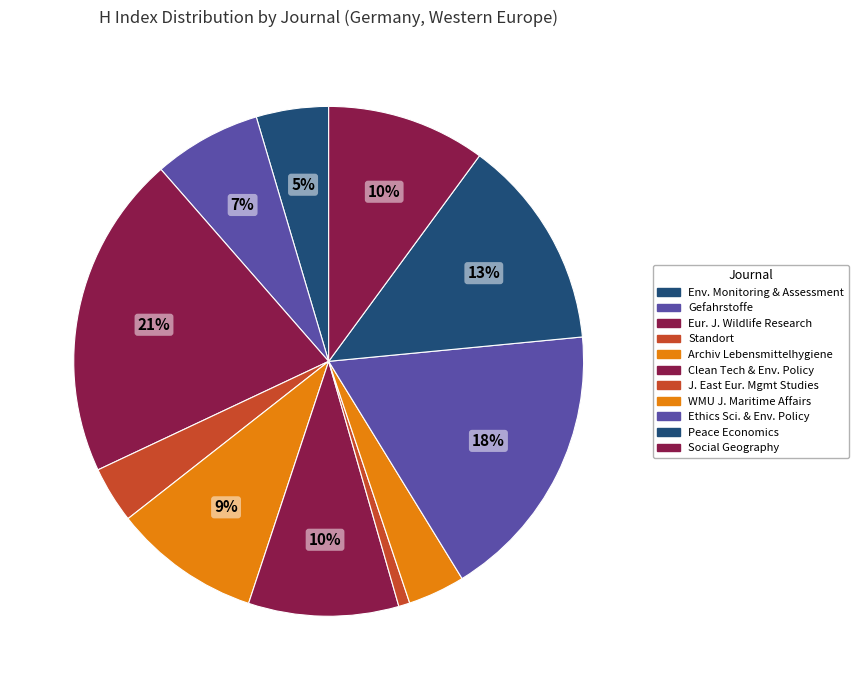

How many segments does this pie chart have?

11